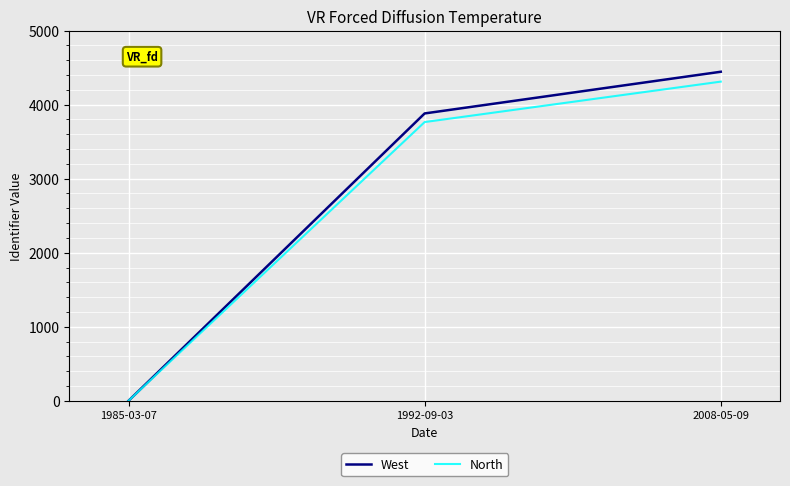

List the series in order of their peak value, highest first.

West, North